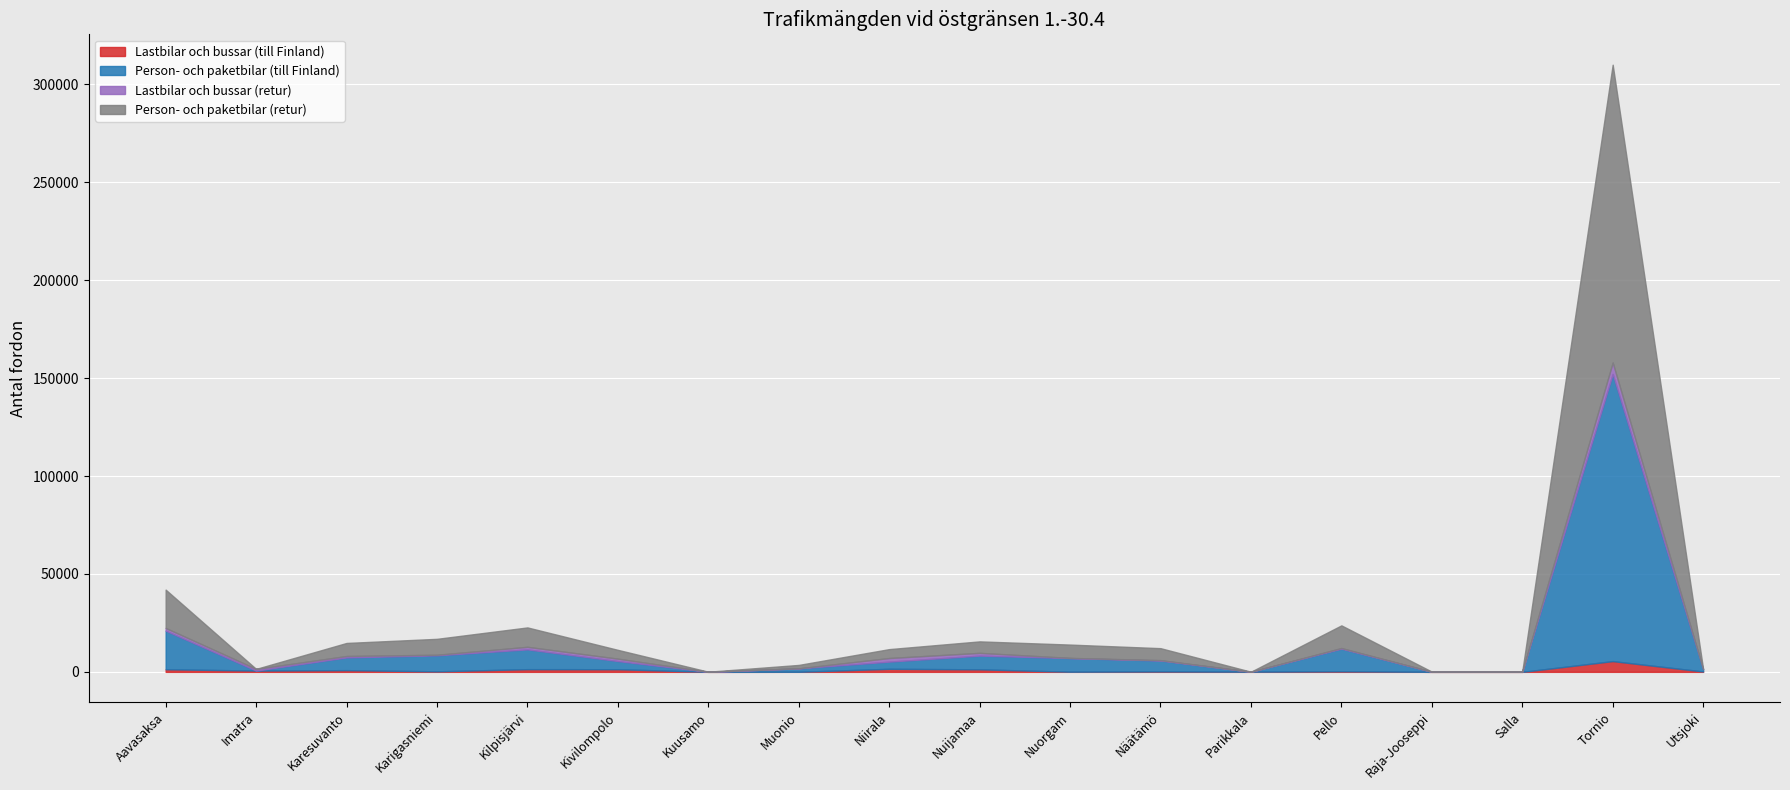

After their last crossing, which series has the higher values: Lastbilar och bussar (till Finland) or Person- och paketbilar (till Finland)?

Person- och paketbilar (till Finland)